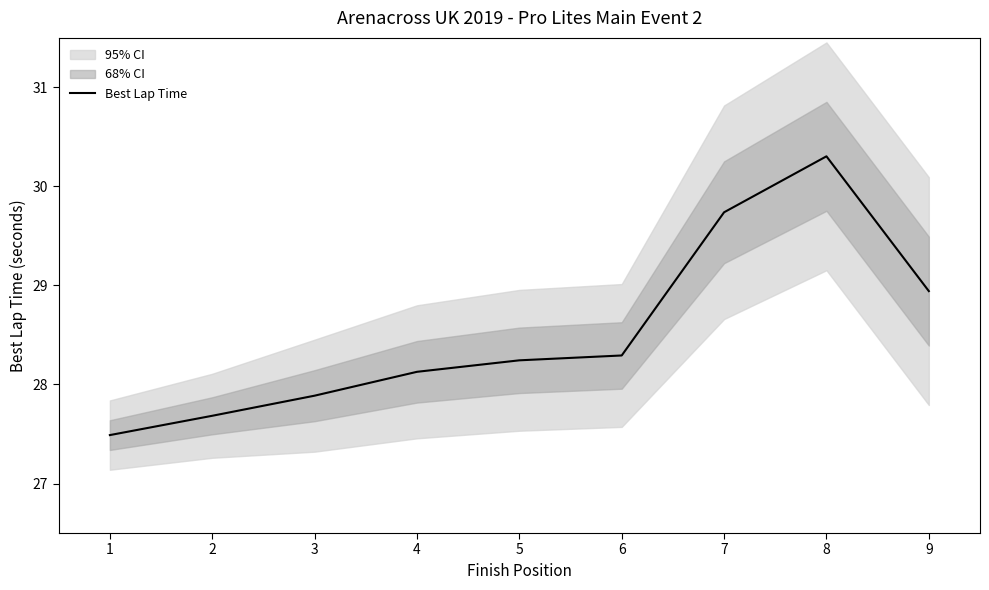

List the labels in order of value, smallest first.

1, 2, 3, 4, 5, 6, 9, 7, 8